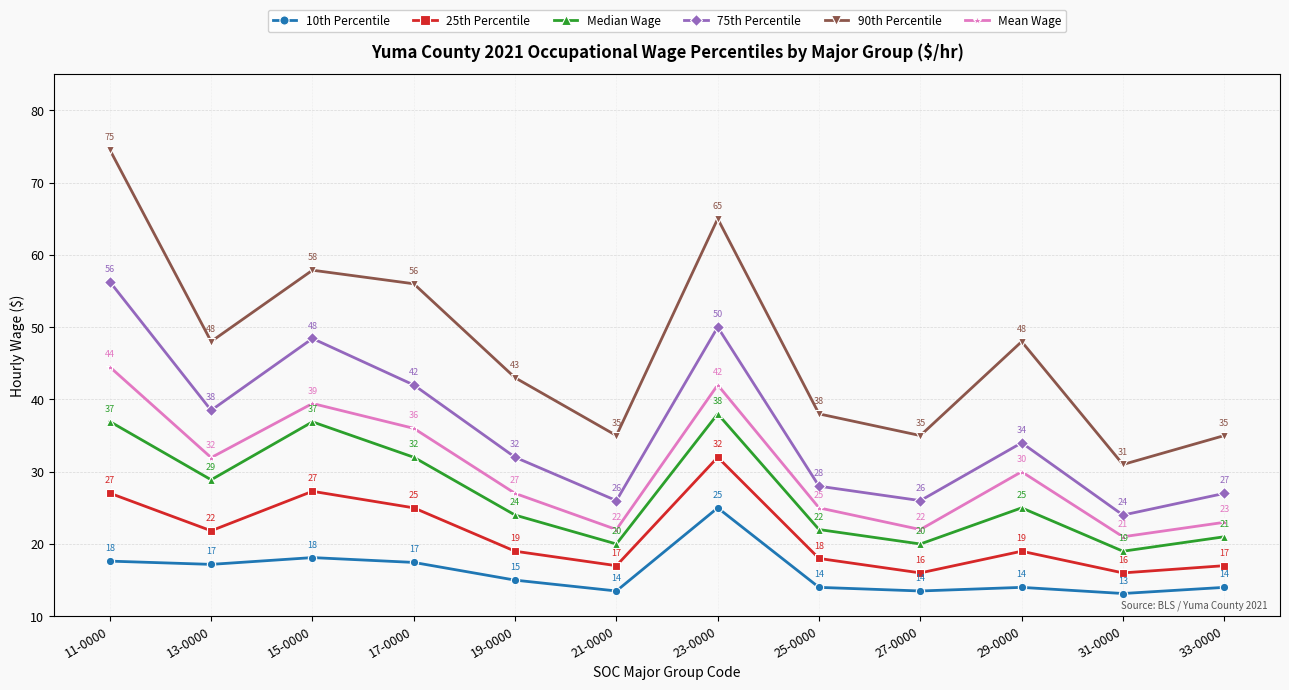

True or false: Mean Wage and 25th Percentile intersect in this chart.

False